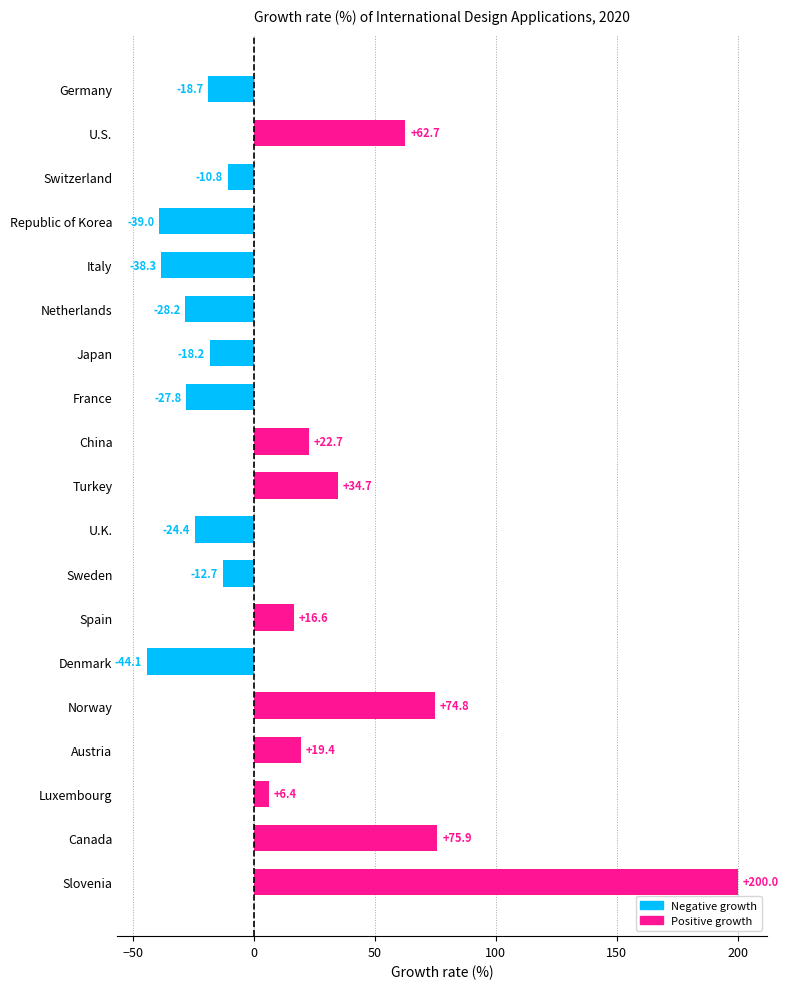

At which label is the value closest to 77?

Canada